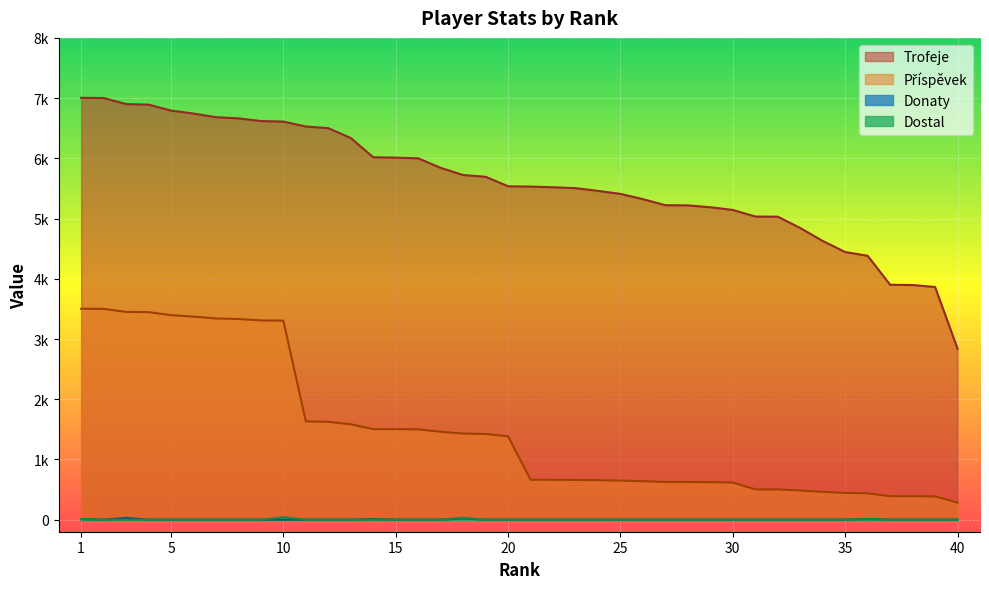

What is the difference between the Příspěvek values at 14 and 21?

841